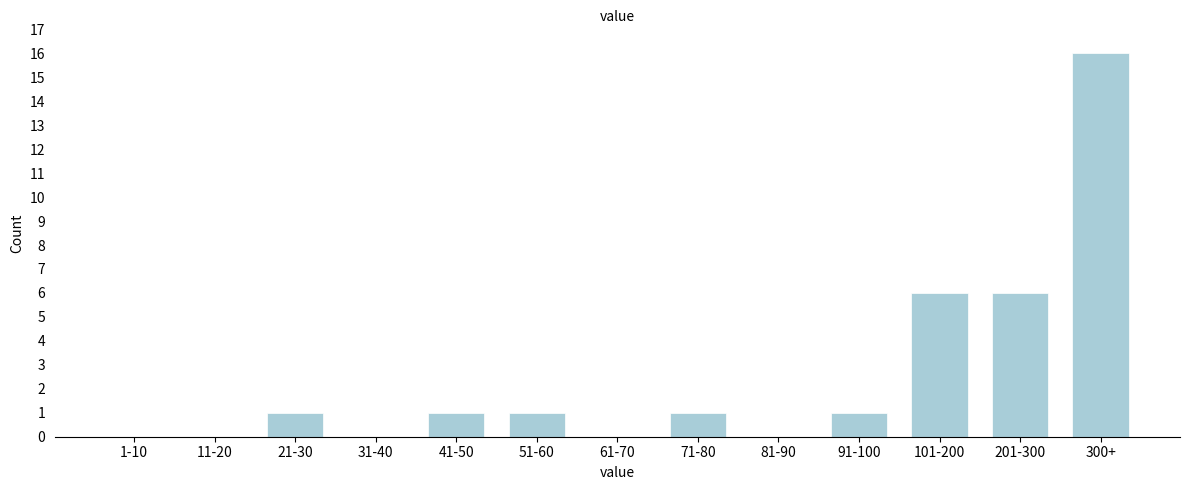

Reading left to right, list all the values displayed in this chart.

1-10=0	11-20=0	21-30=1	31-40=0	41-50=1	51-60=1	61-70=0	71-80=1	81-90=0	91-100=1	101-200=6	201-300=6	300+=16